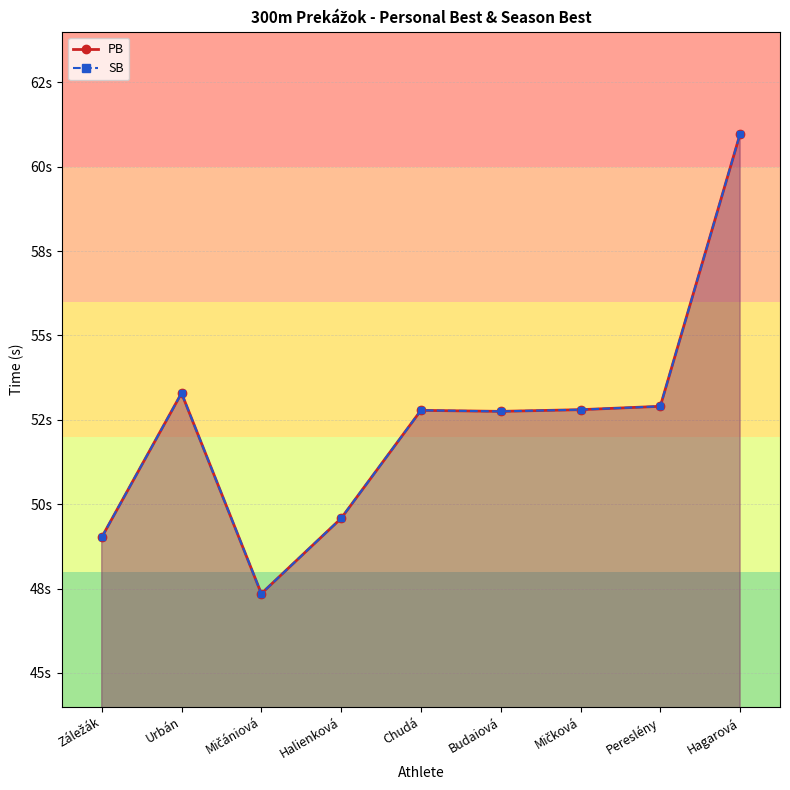

True or false: SB has more than 1 points higher than both neighbors.

True